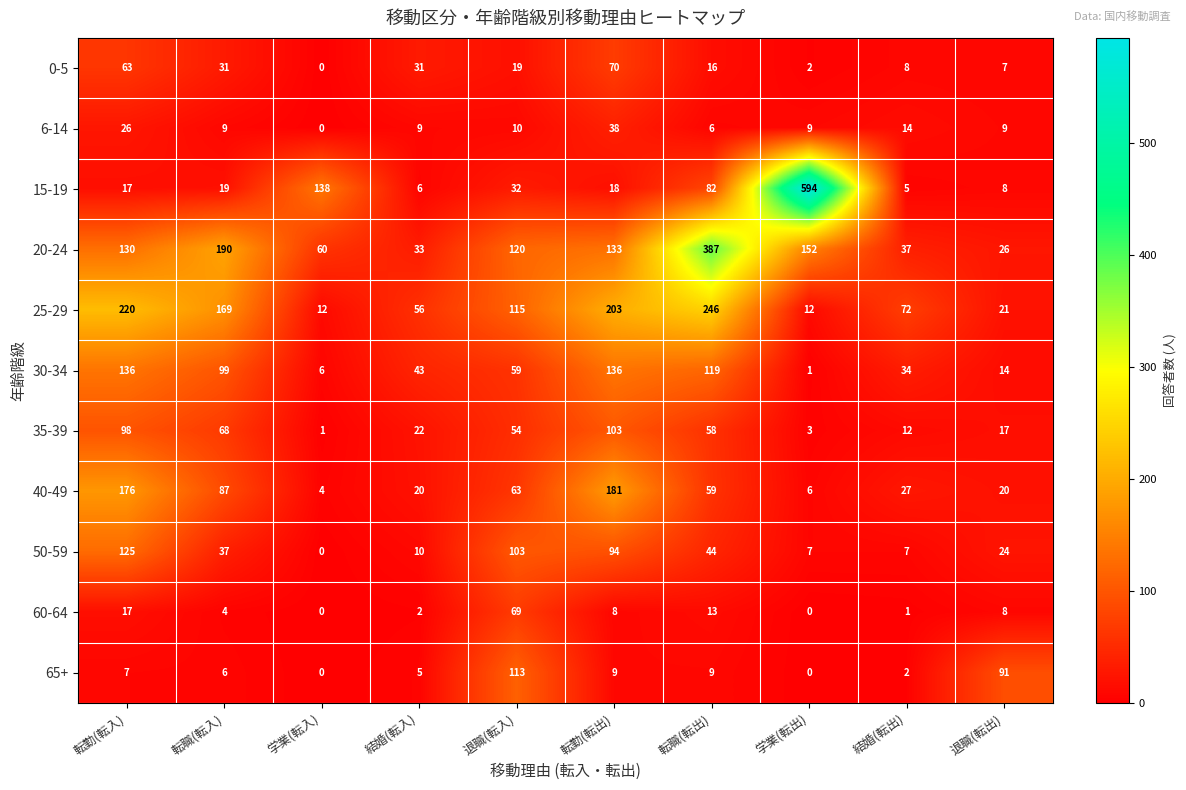

Which series has the largest total across all categories?

20-24